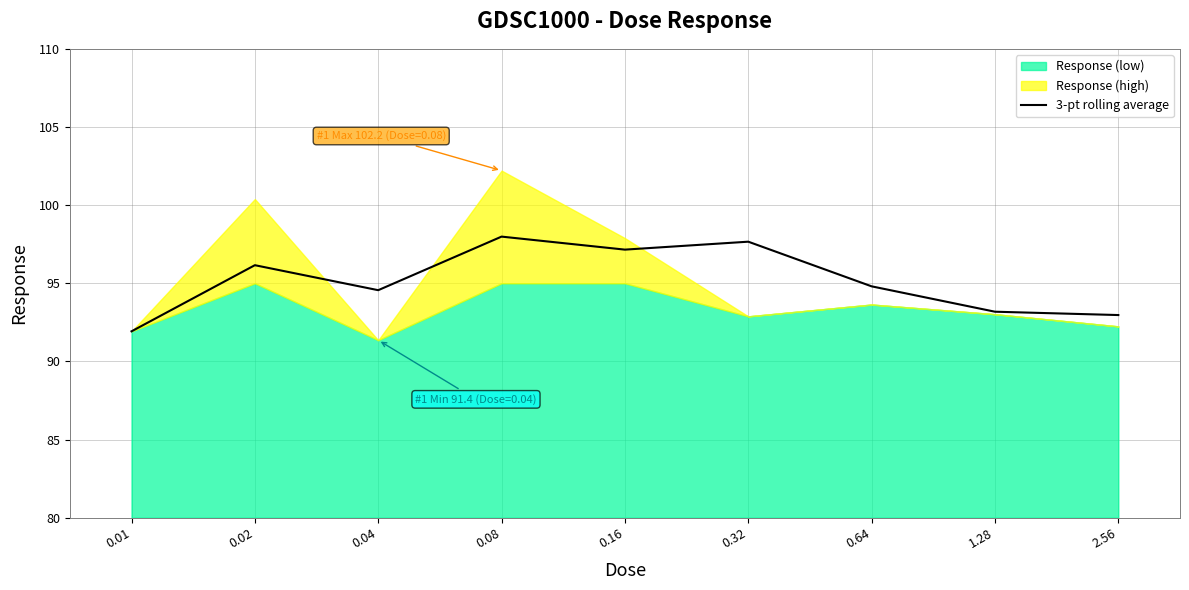

The value of 3-pt rolling average at 1.28 is 93.2. True or false?

True